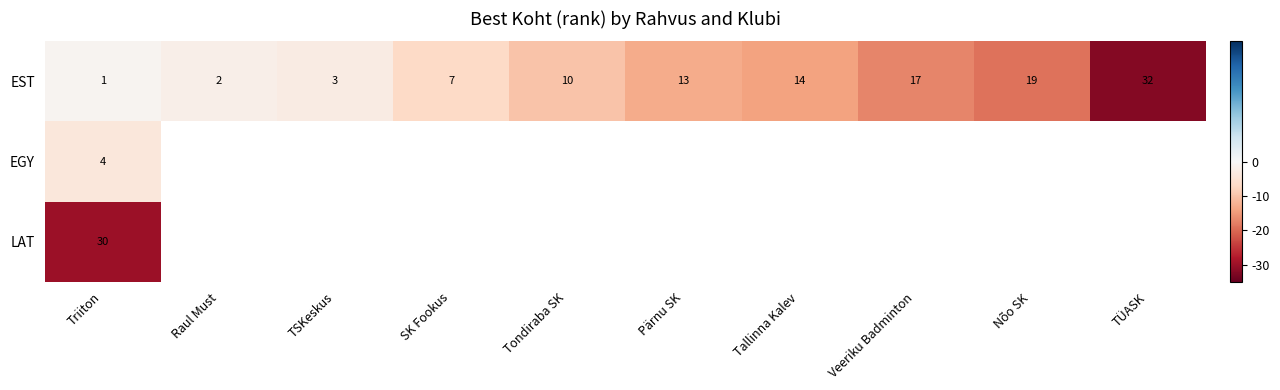

Which category has the highest value in the EST series?

TÜASK